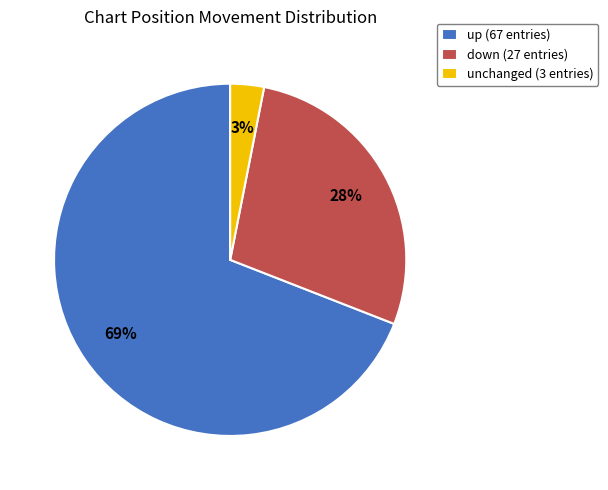

What is the ratio of the value at up (67 entries) to the value at down (27 entries)?

2.5